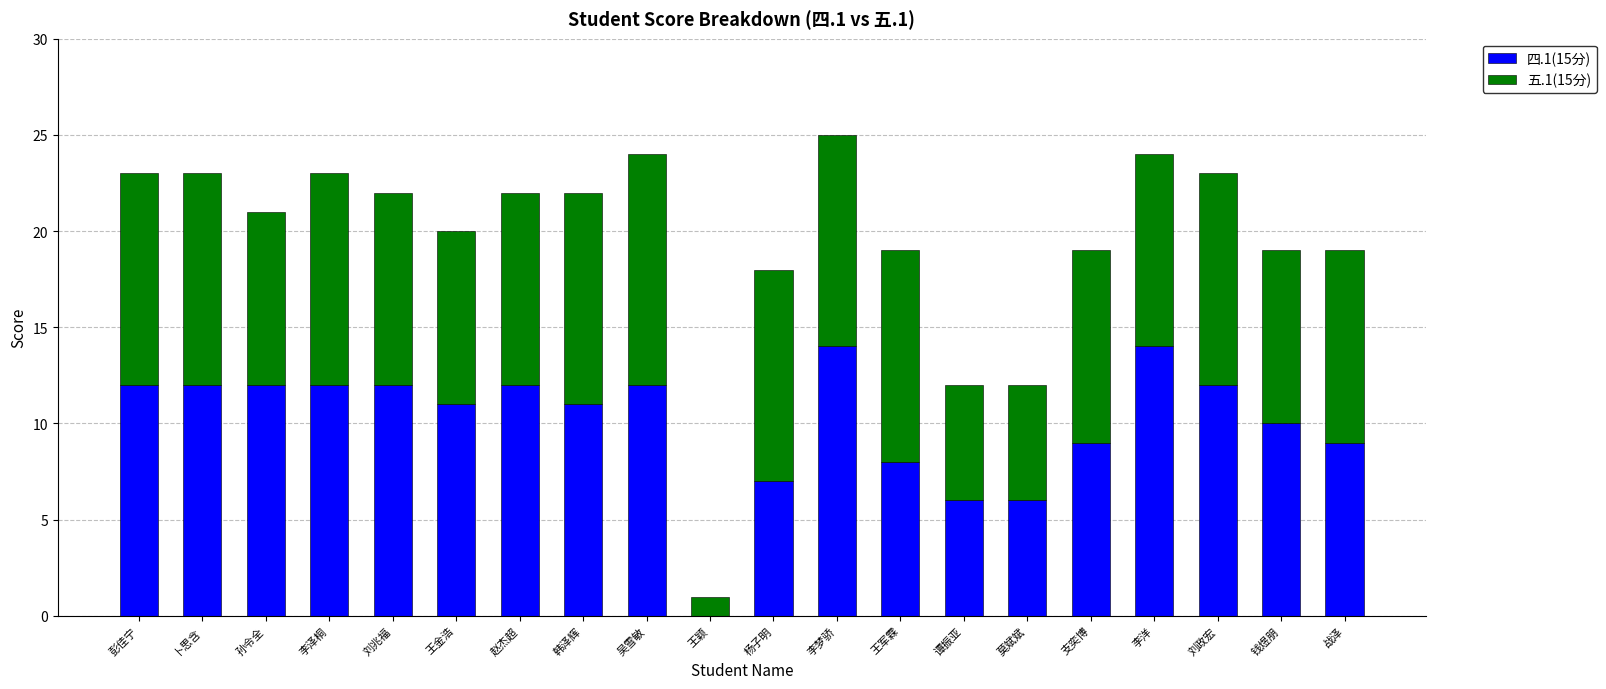

What is the total value across all series at 韩泽辉?

22